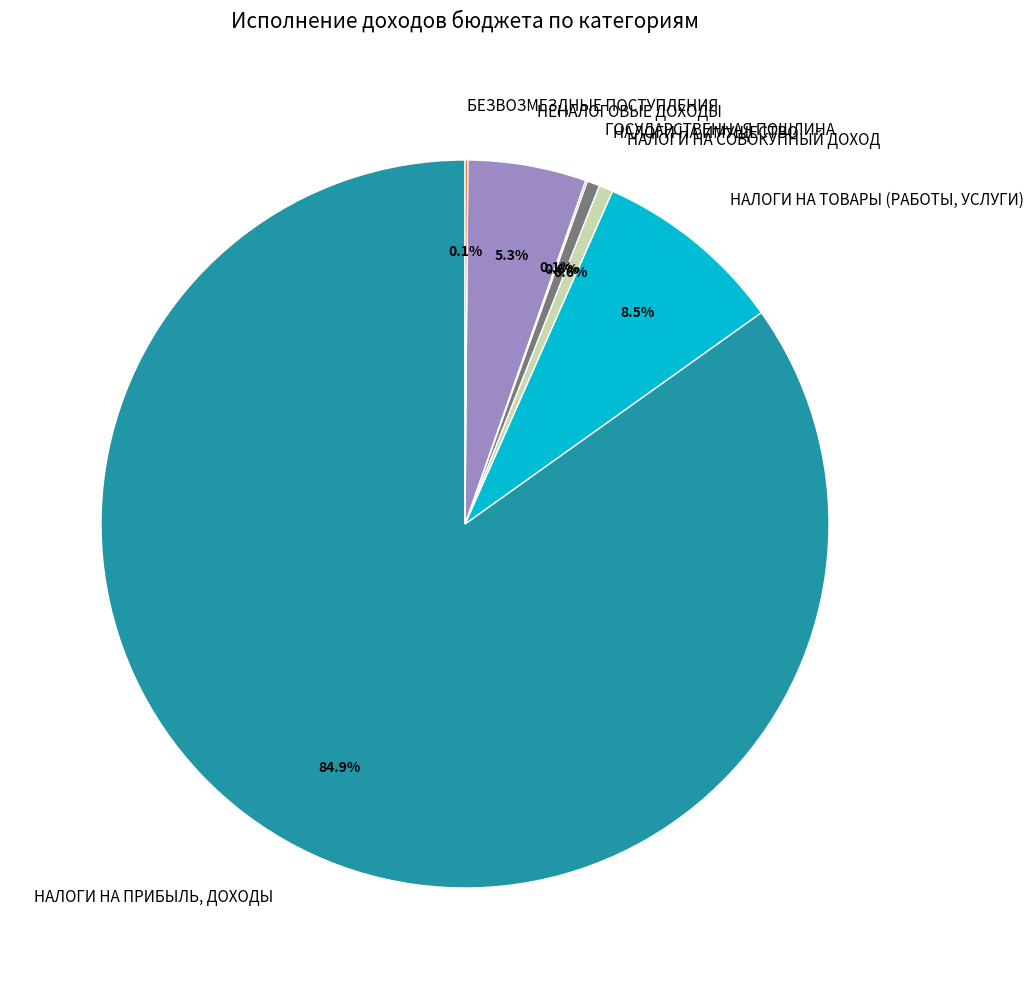

Which category has the biggest portion of the pie?

НАЛОГИ НА ПРИБЫЛЬ, ДОХОДЫ